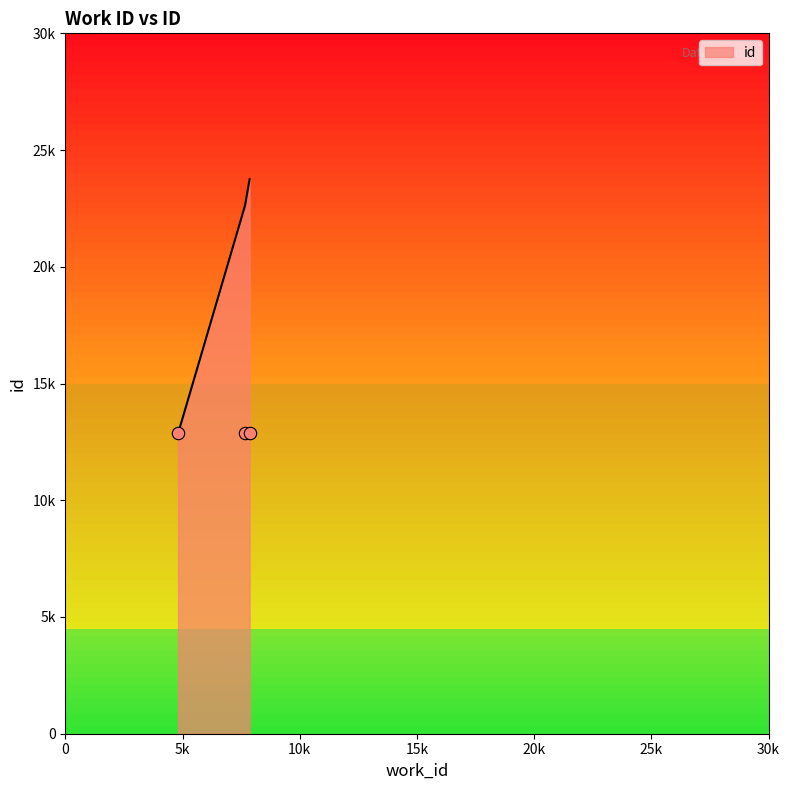

Approximately how many times larger is the value at 4808 compared to 7665?

0.6